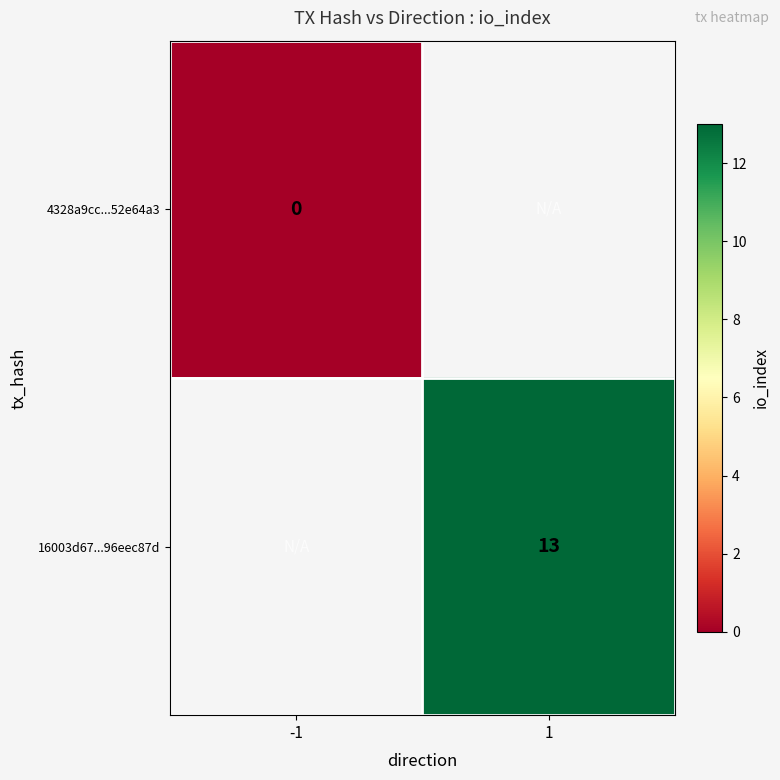

Which has a higher value, -1 or 1?

1